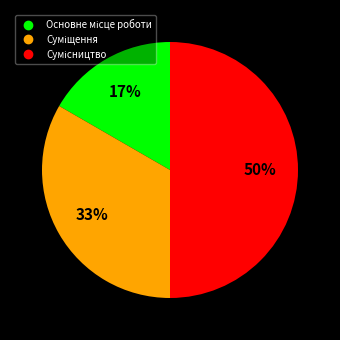

To the nearest percent, what is the difference between the largest and smallest slice percentages?

33%